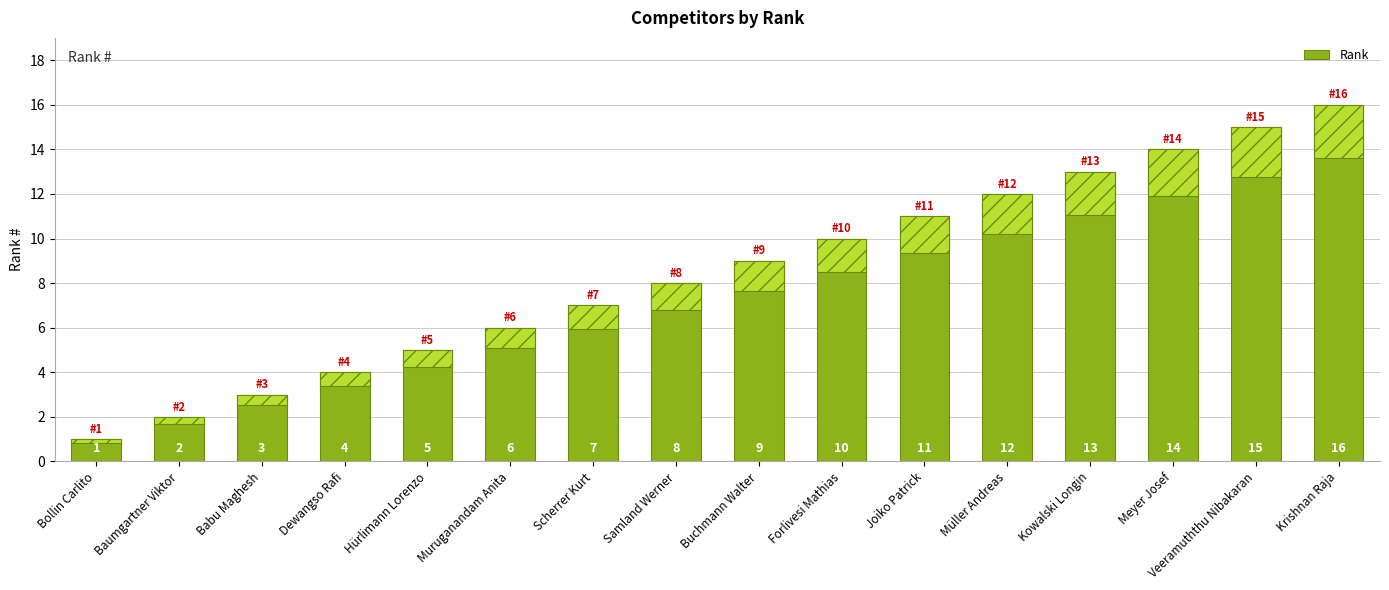

Reading left to right, extract all data points from this chart.

1	2	3	4	5	6	7	8	9	10	11	12	13	14	15	16